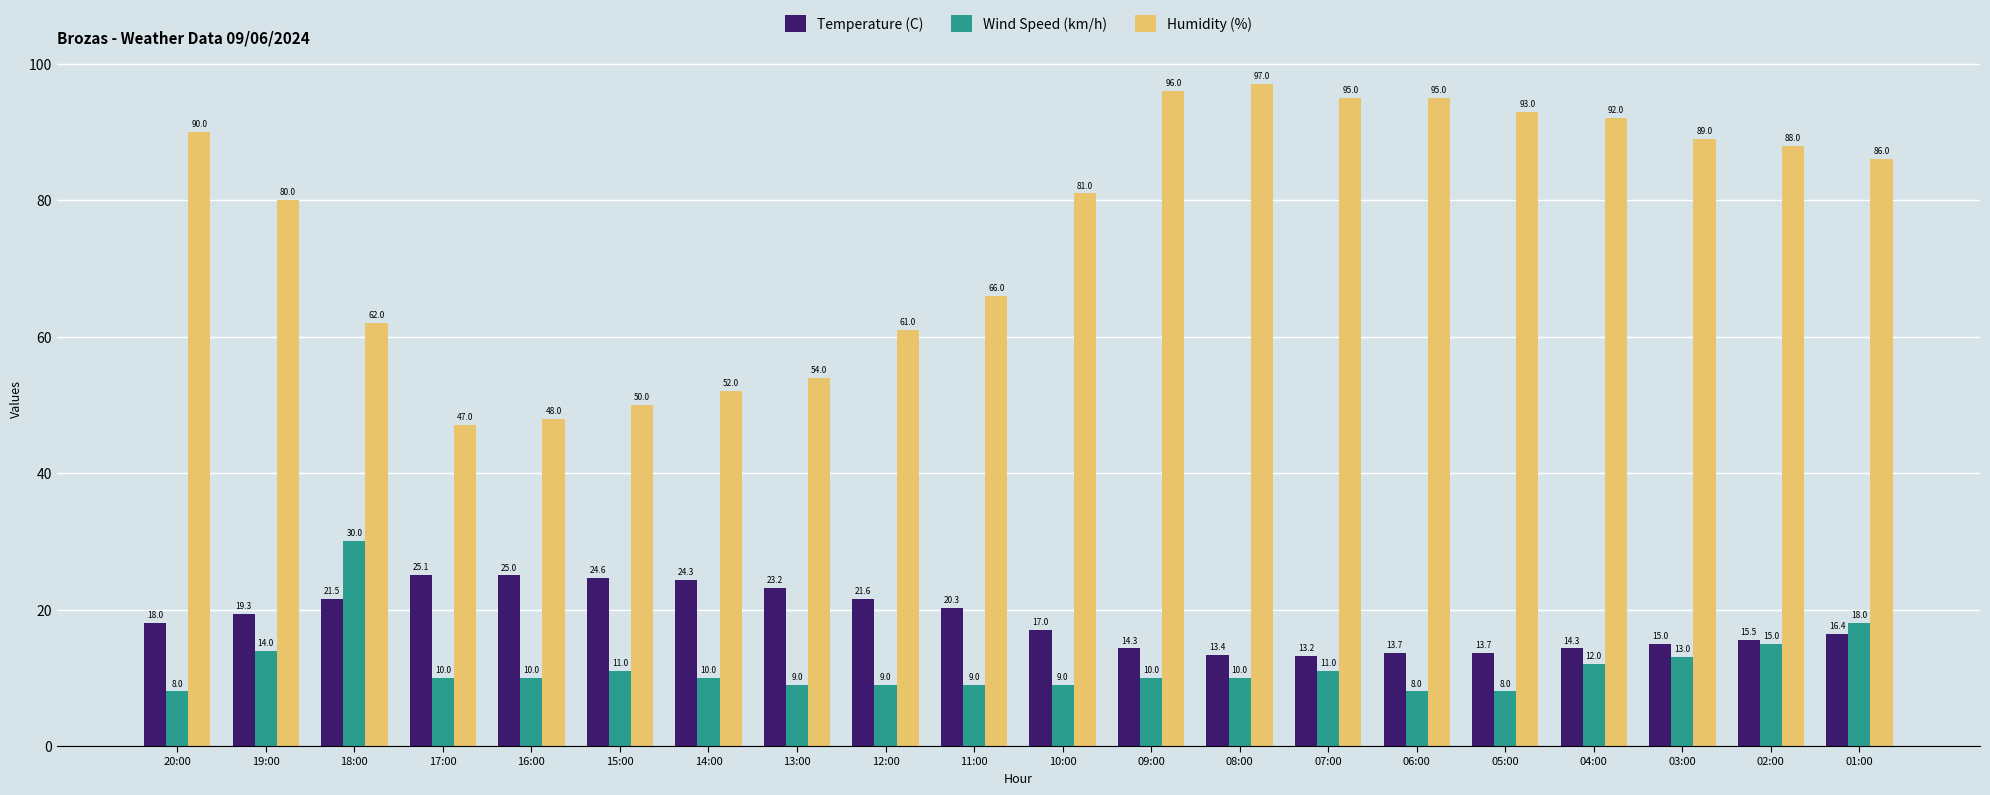

What is the sum of the Wind Speed (km/h) values at 12:00 and 14:00?

19.0